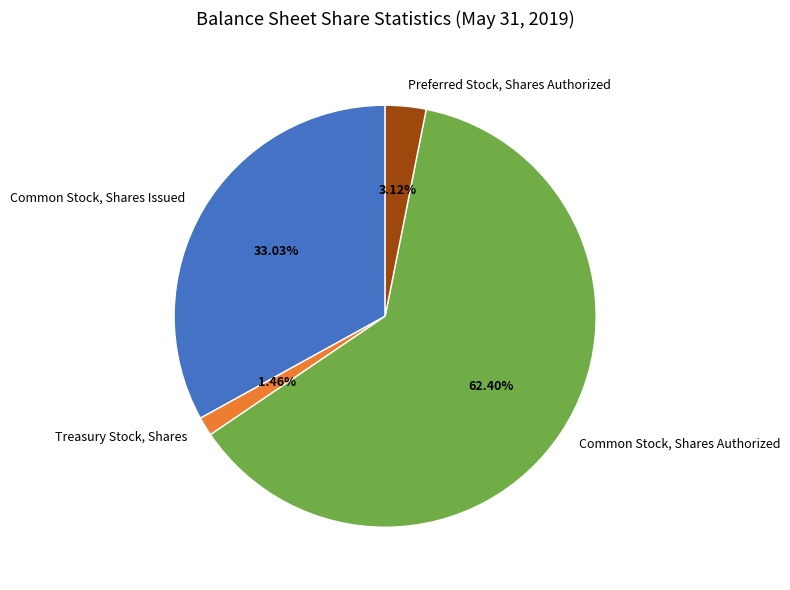

To the nearest percent, what is the difference between the Common Stock, Shares Issued and Preferred Stock, Shares Authorized slice percentages?

30%